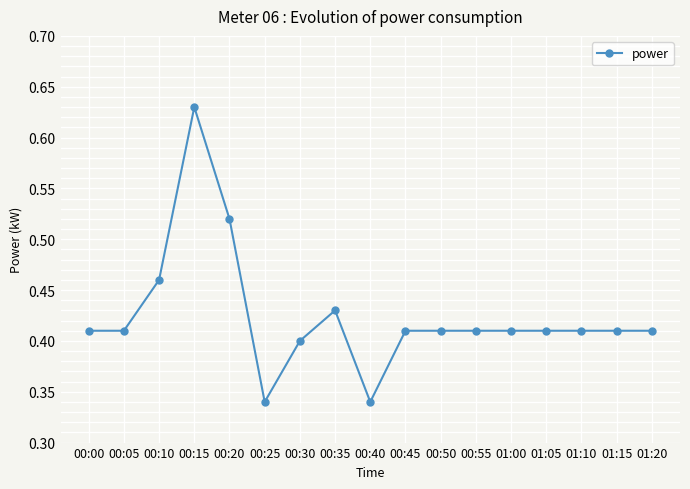

The value at 00:05 is 0.4. True or false?

True